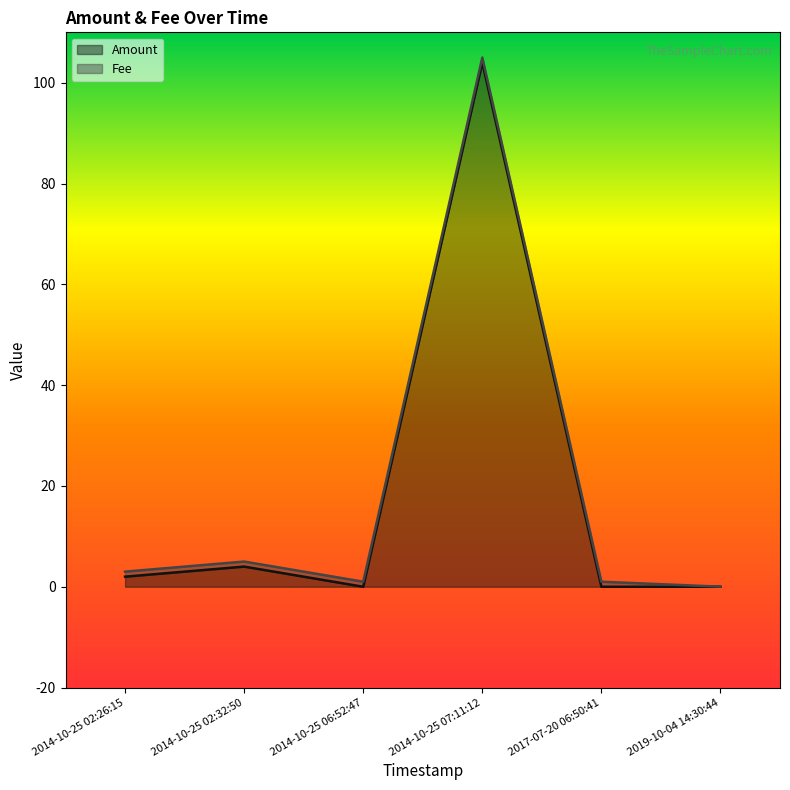

What is the sum of all values?

110.0